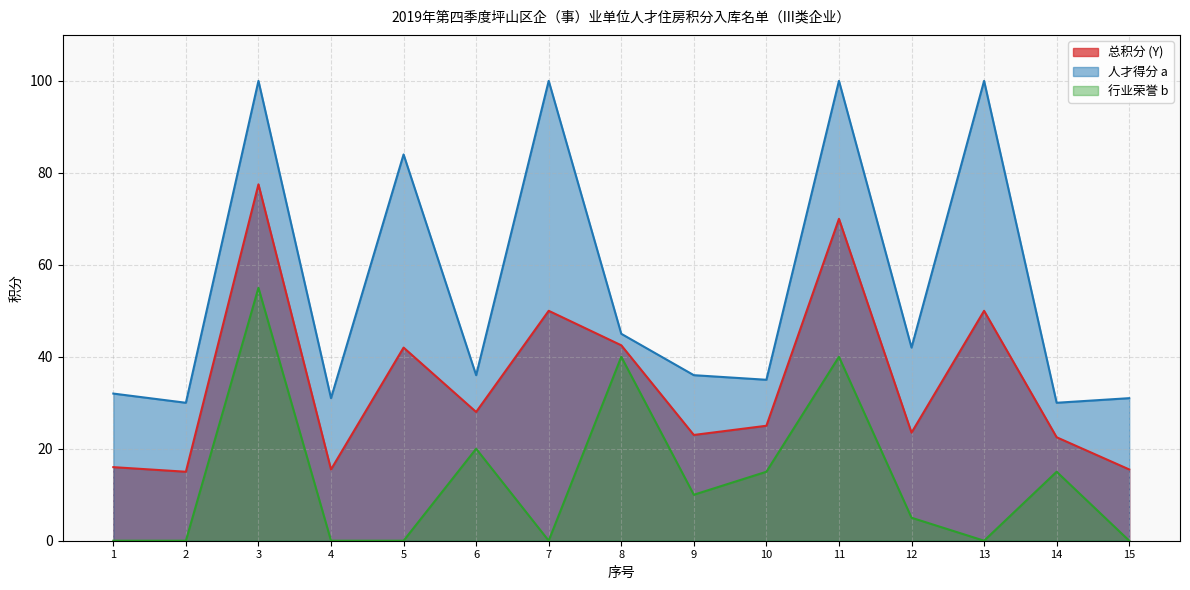

True or false: 行业荣誉 b has more than 1 points higher than both neighbors.

True